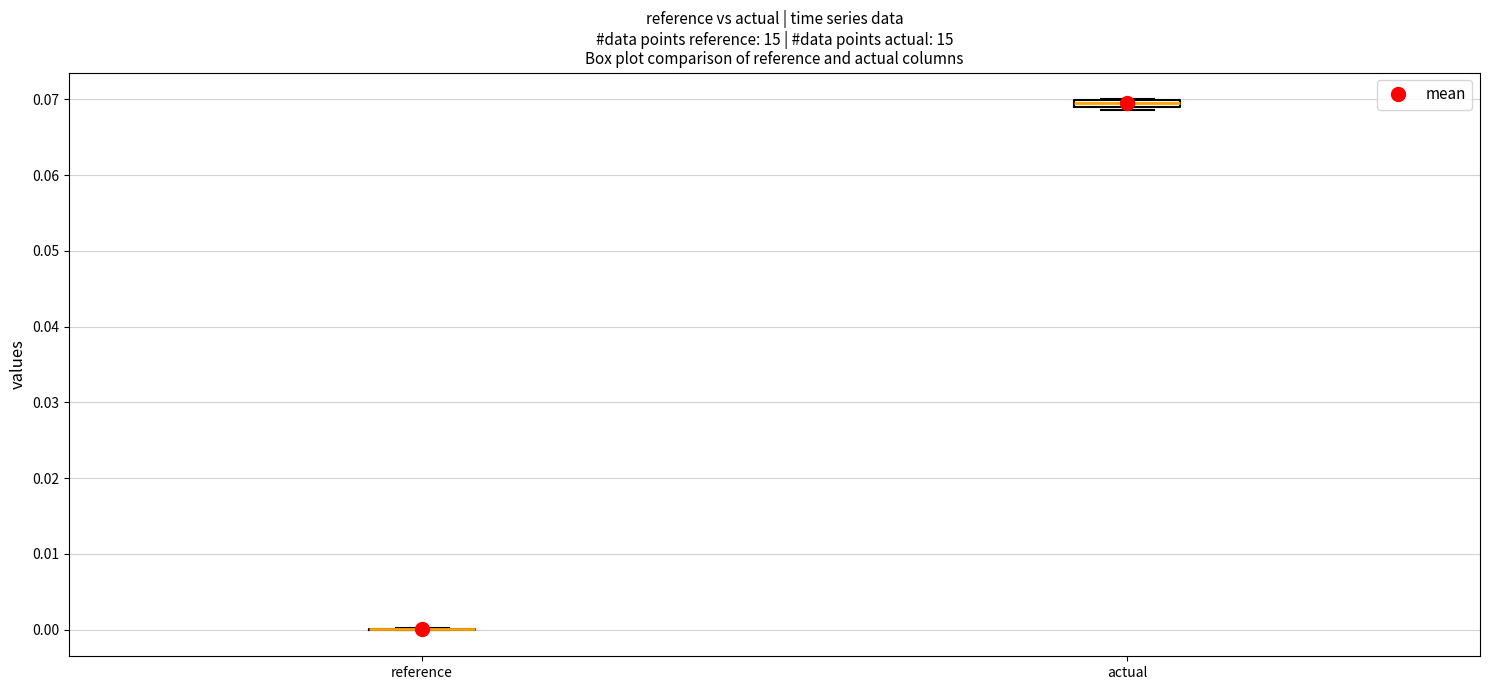

Where is the lower edge of the box for actual on the y-axis? The values are not printed on the chart, so give them approximately, as read against the axis.

0.069